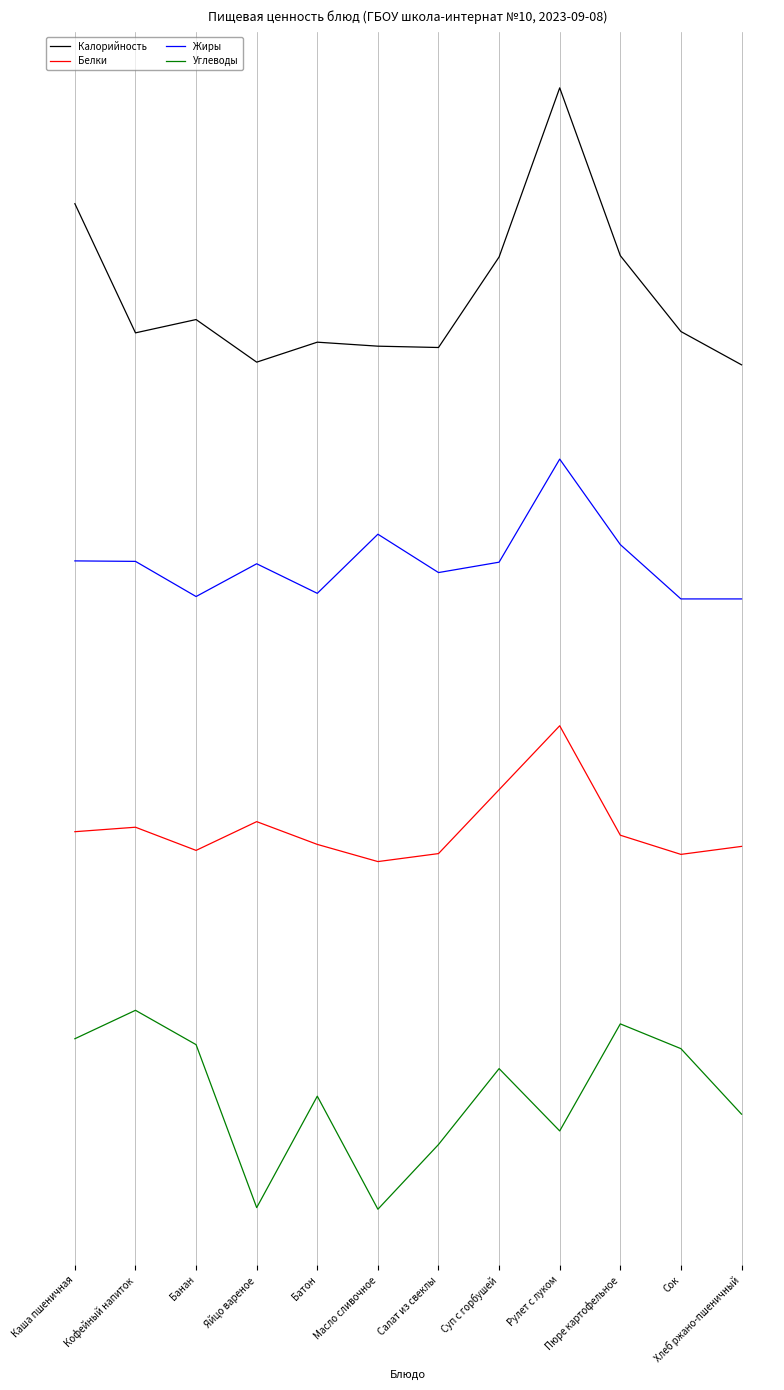

What is the difference between the highest and lowest values at Пюре картофельное?

288.5